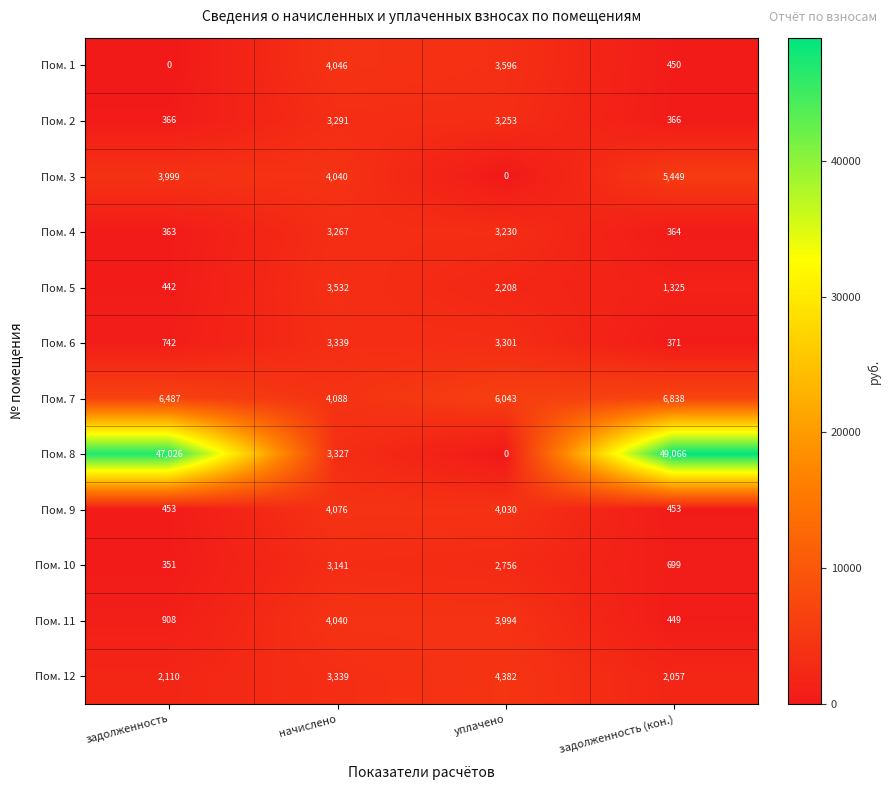

Which series has the widest spread of values?

Пом. 8